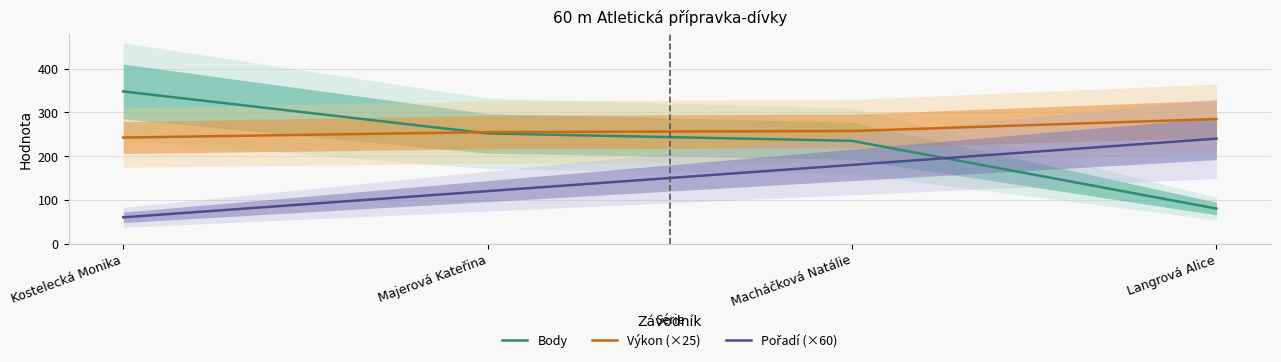

Which has a higher value, Kostelecká Monika or Majerová Kateřina?

Kostelecká Monika